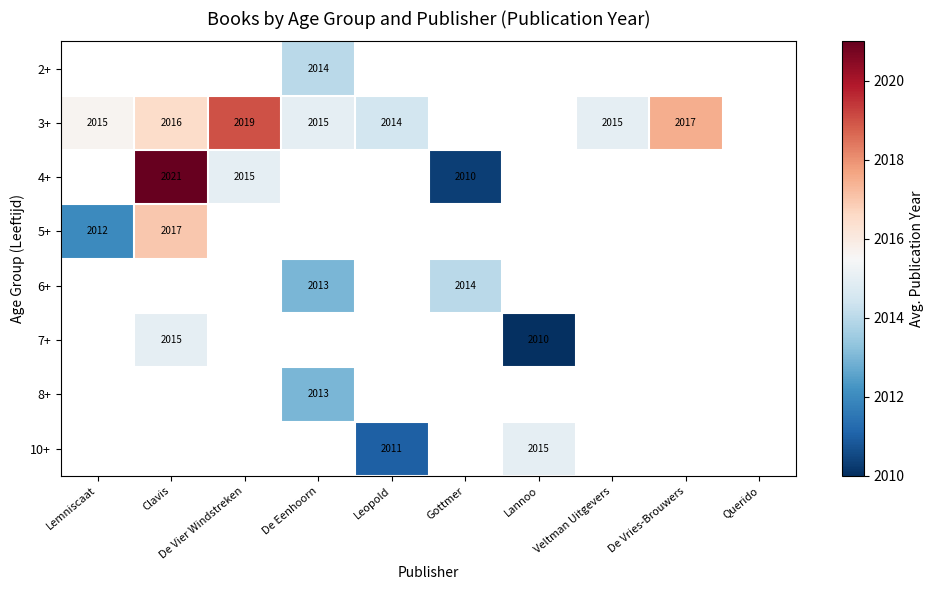

Is it true that 10+ equals 668 at Lannoo?

False